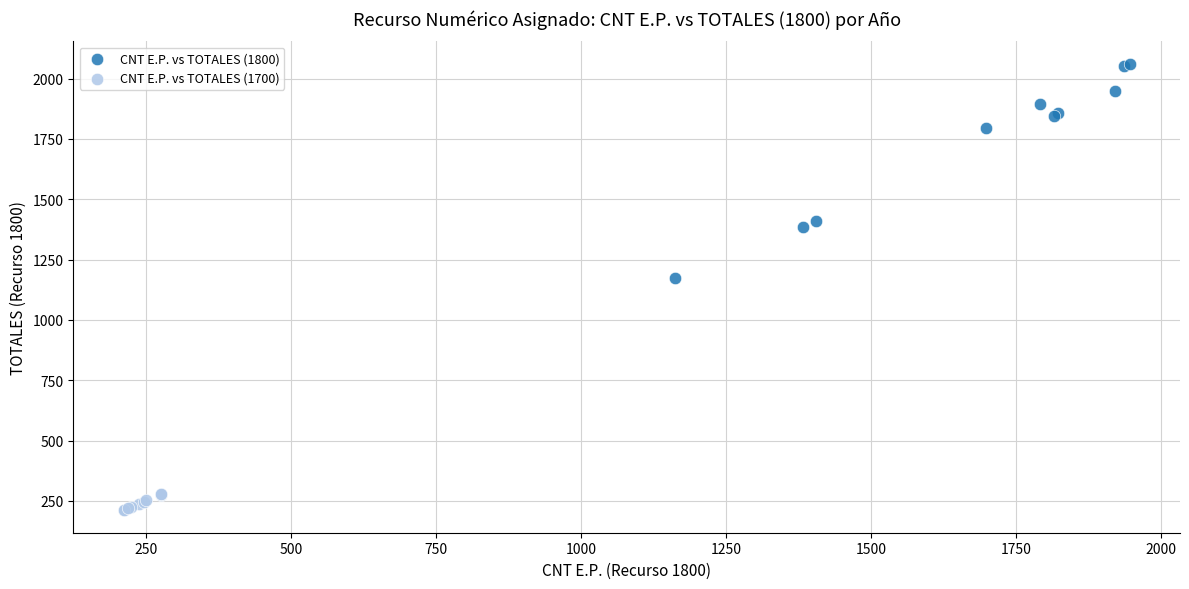

Which series contains the lowest Y value?

CNT E.P. vs TOTALES (1700)